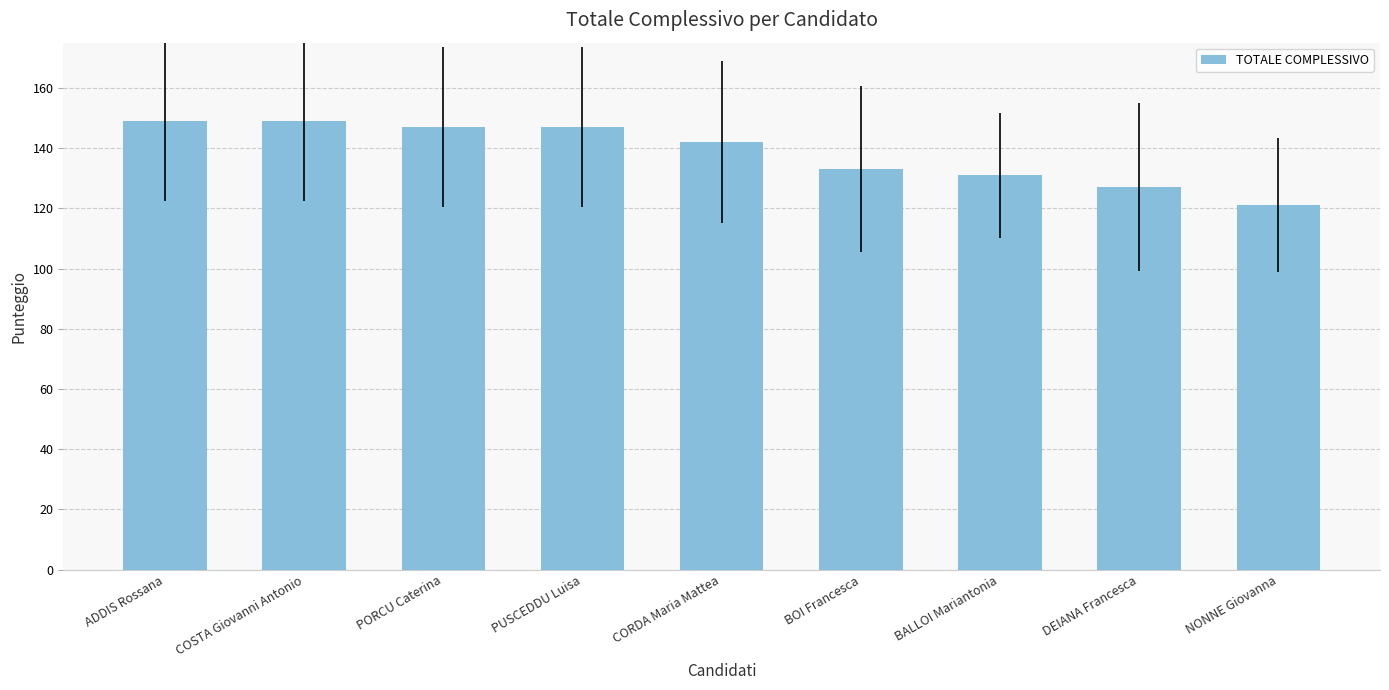

What is the greatest value displayed?

149